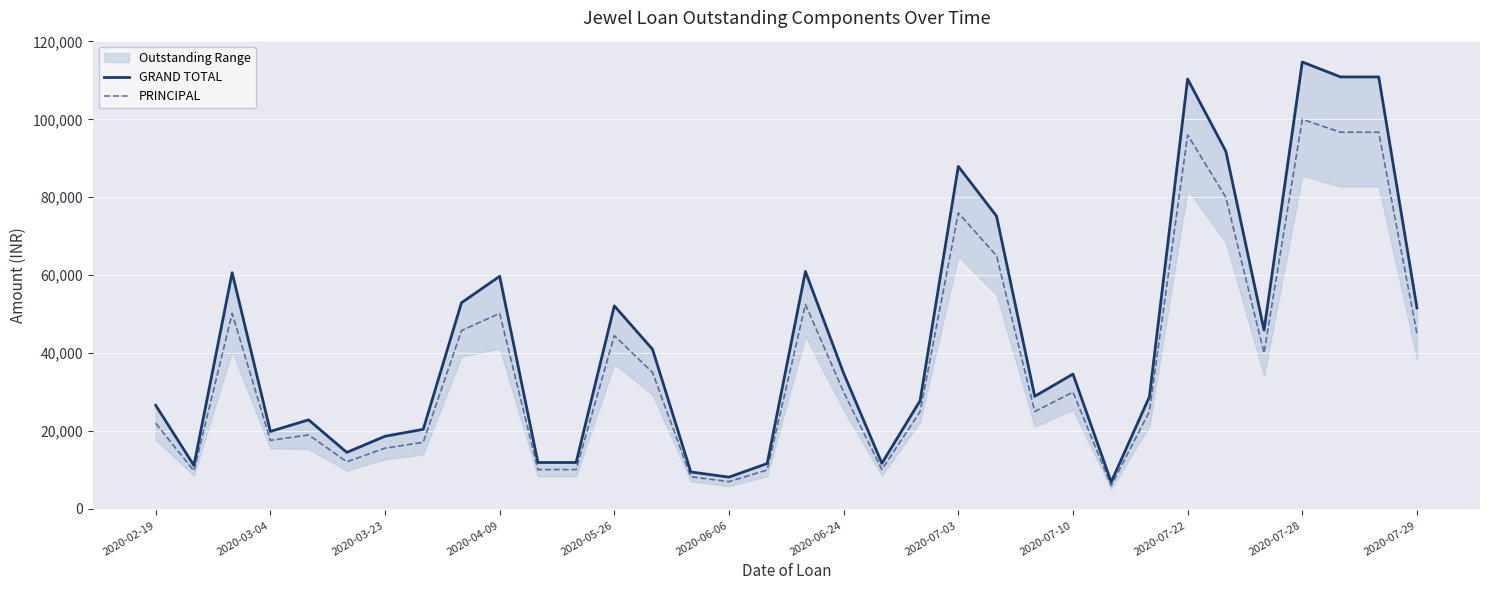

The PRINCIPAL series shows 65000 at 22. True or false?

True